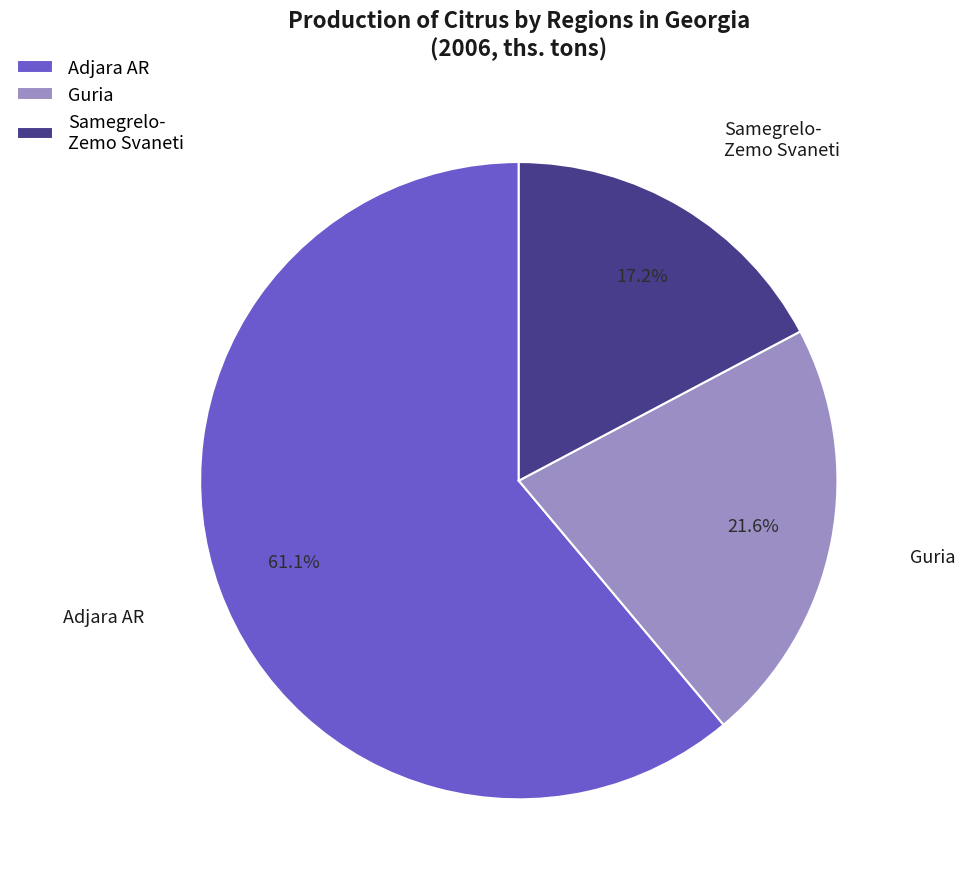

Is the sum of Samegrelo- Zemo Svaneti and Guria greater than half?

No